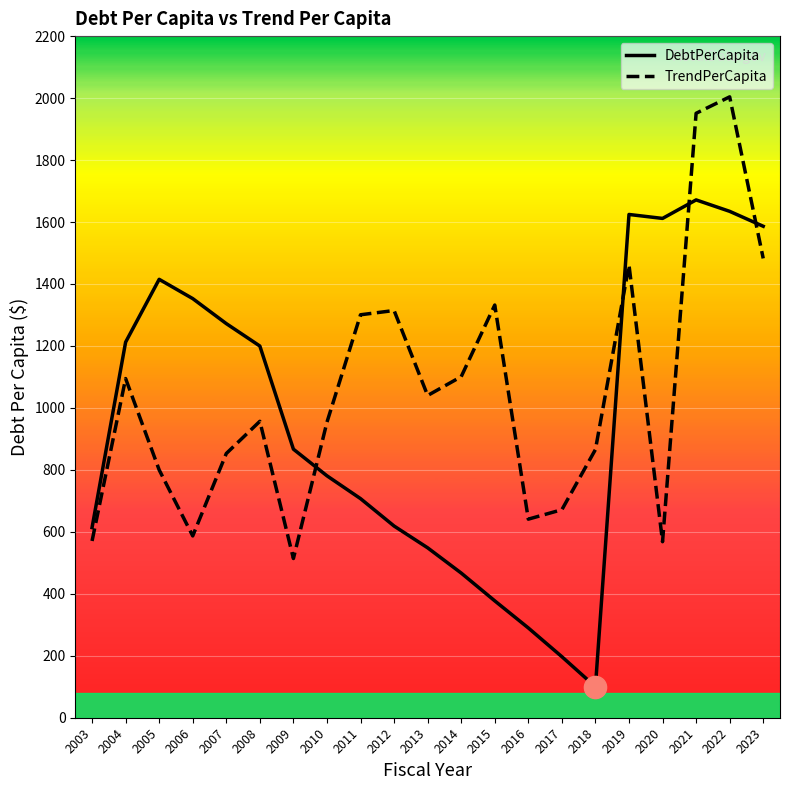

Which series has the largest range (max minus min)?

DebtPerCapita